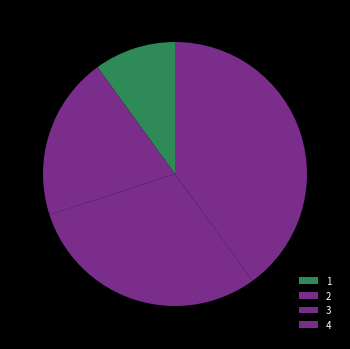

To the nearest percent, what is the average slice percentage?

25%